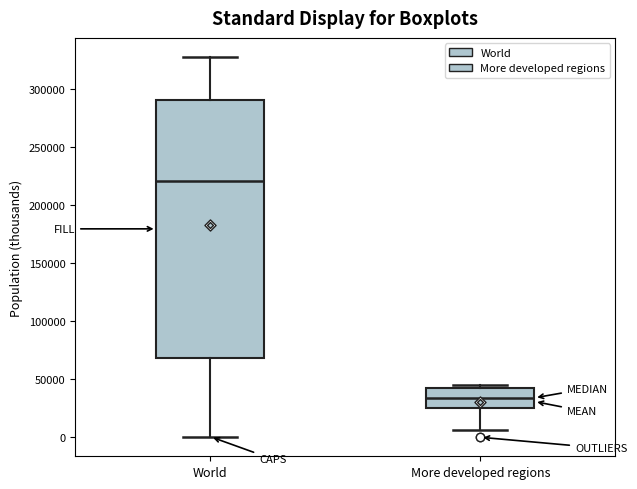

Which box is the tallest, from its lower edge to its upper edge?

World